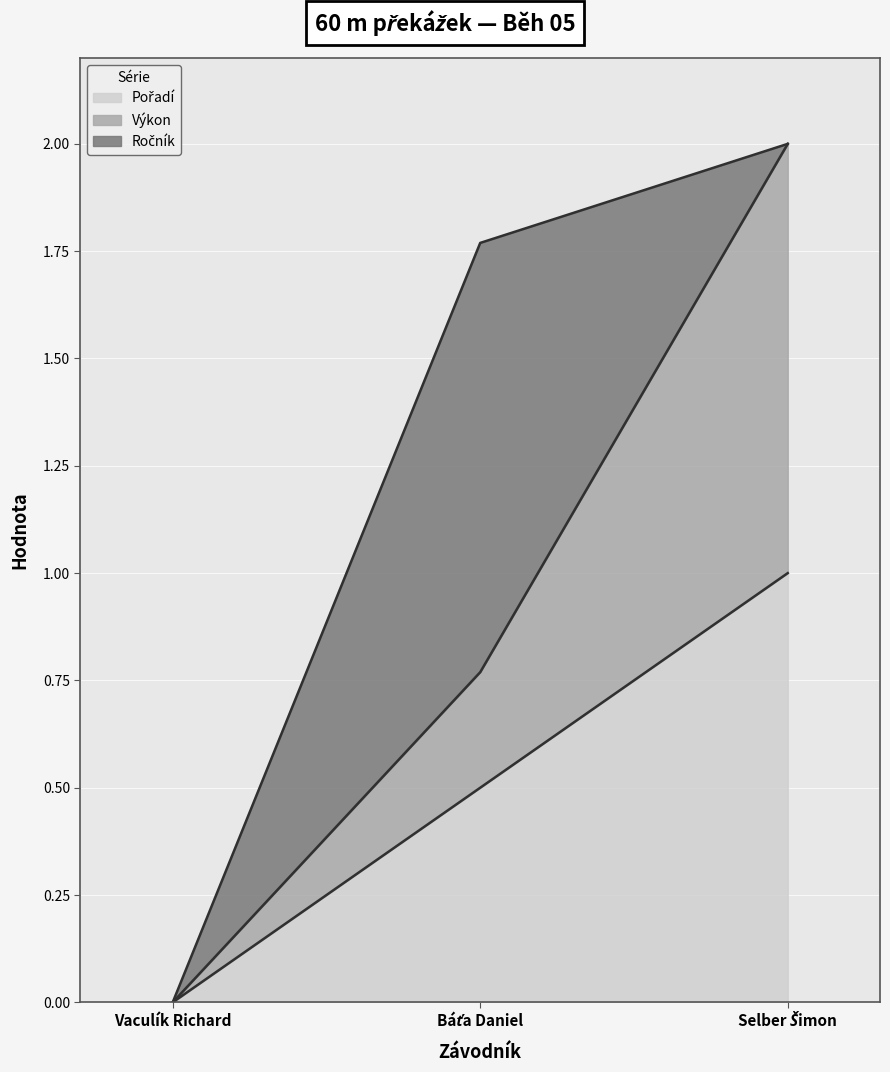

How many lines are shown in the chart?

3